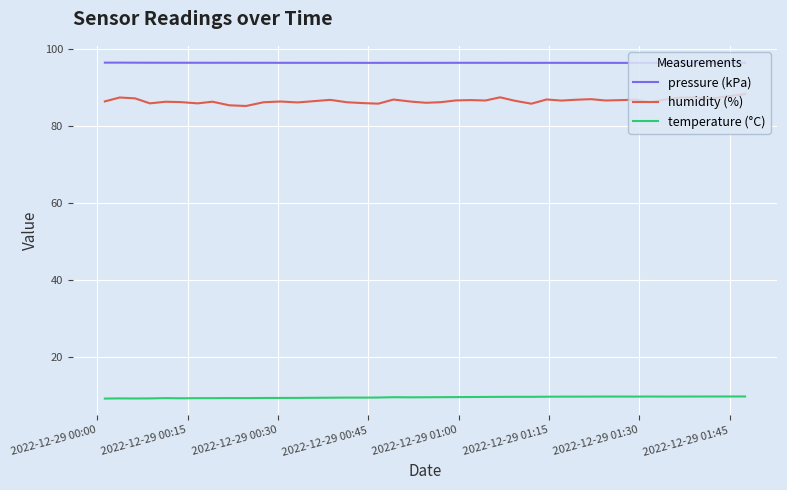

What is the minimum value shown in the chart?

9.1